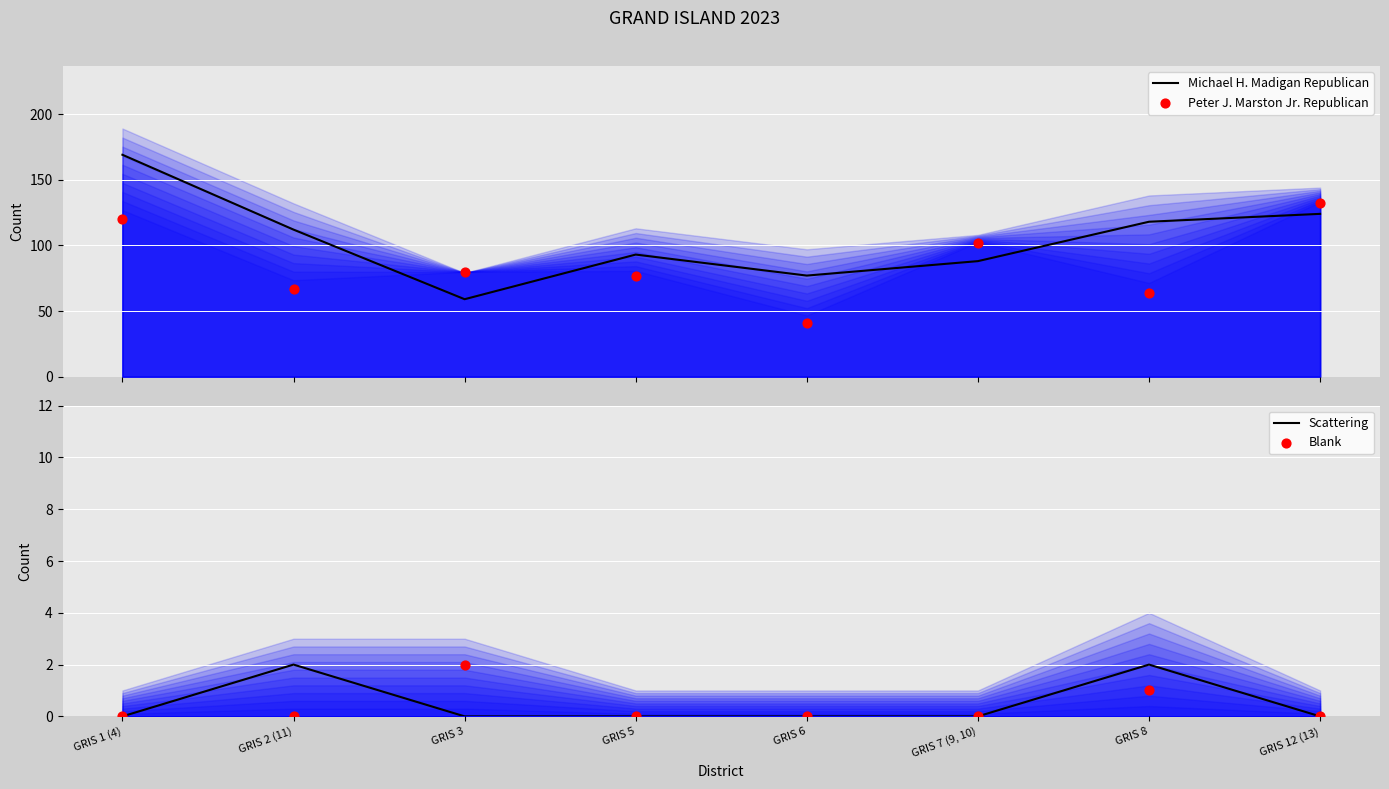

What are all the series names shown in the legend?

Michael H. Madigan Republican, Peter J. Marston Jr. Republican, Scattering, Blank